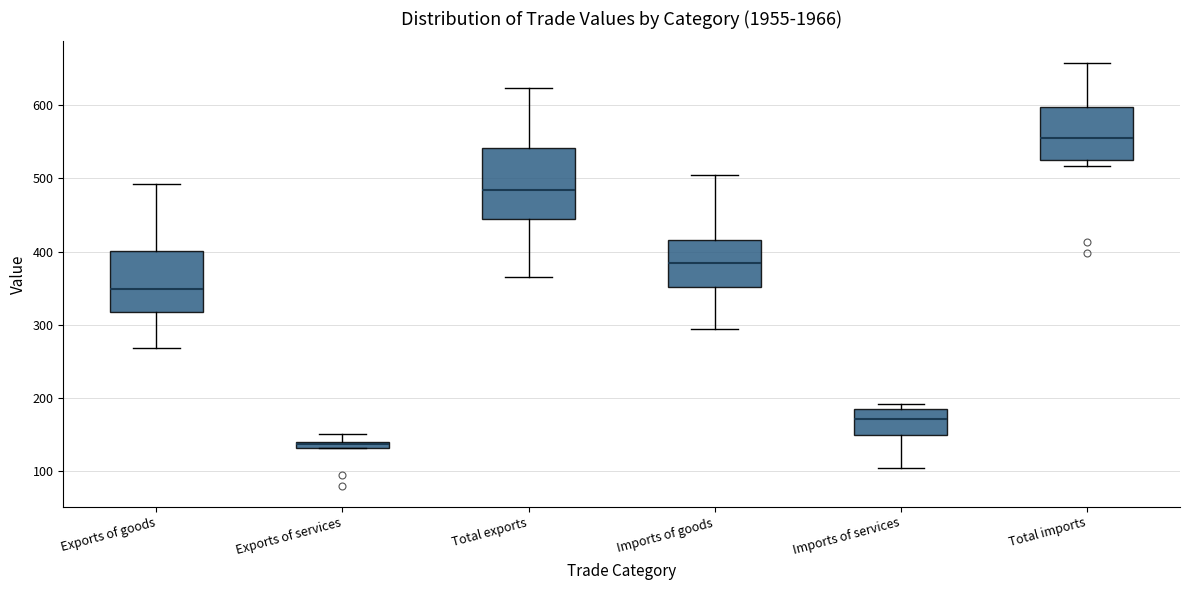

Where does the median line of the box for Total exports sit on the y-axis? The values are not printed on the chart, so give them approximately, as read against the axis.

480